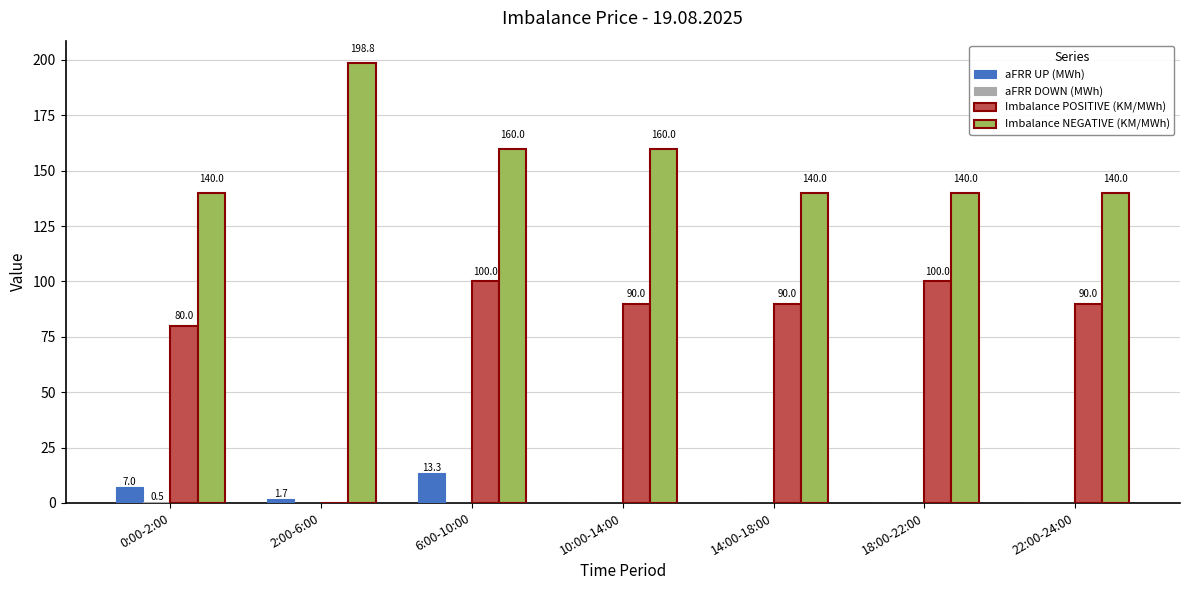

Does the chart contain stacked bars?

No